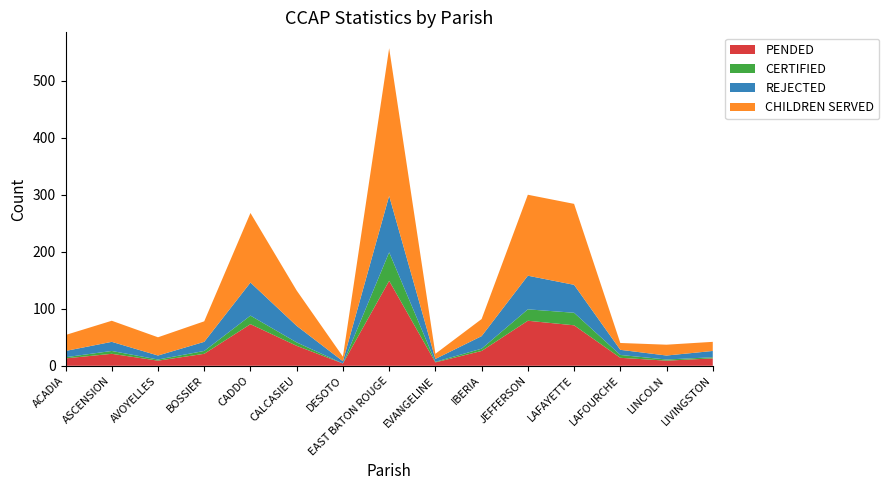

Reading left to right, transcribe all the data shown in this chart.

PENDED: 13	21	9	21	73	35	4	149	6	26	79	71	14	9	13
CERTIFIED: 2	5	2	5	15	6	0	50	1	4	20	22	5	2	2
REJECTED: 11	16	7	16	58	29	4	99	5	22	59	49	9	7	11
CHILDREN SERVED: 28	37	32	36	122	62	8	259	9	30	142	142	12	19	16